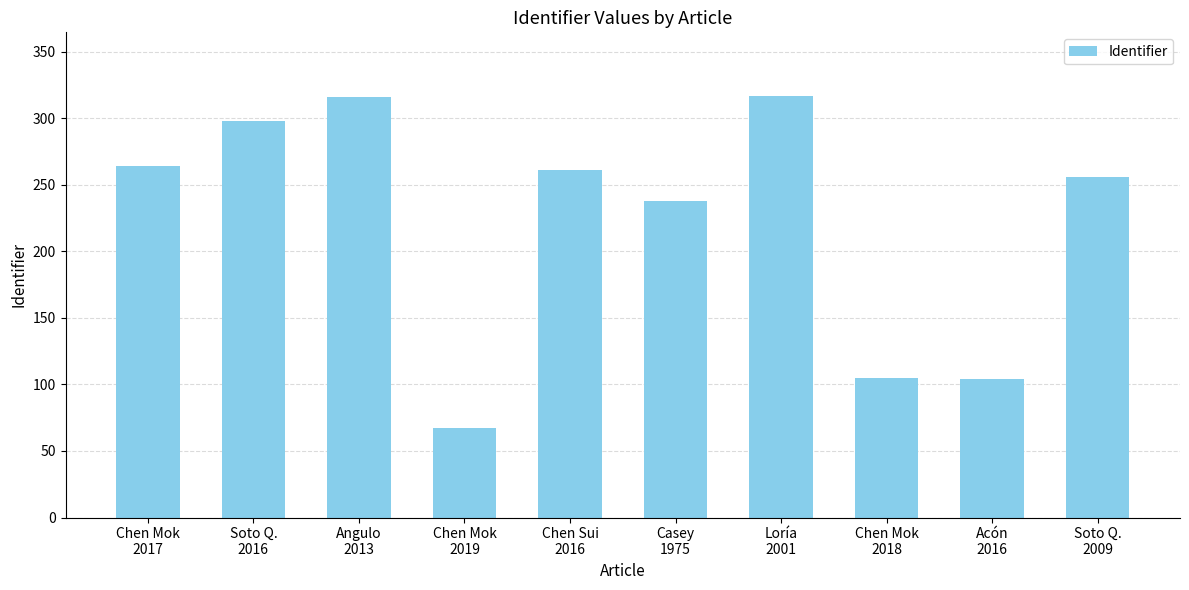

The value at Chen Mok
2017 is 264. True or false?

True